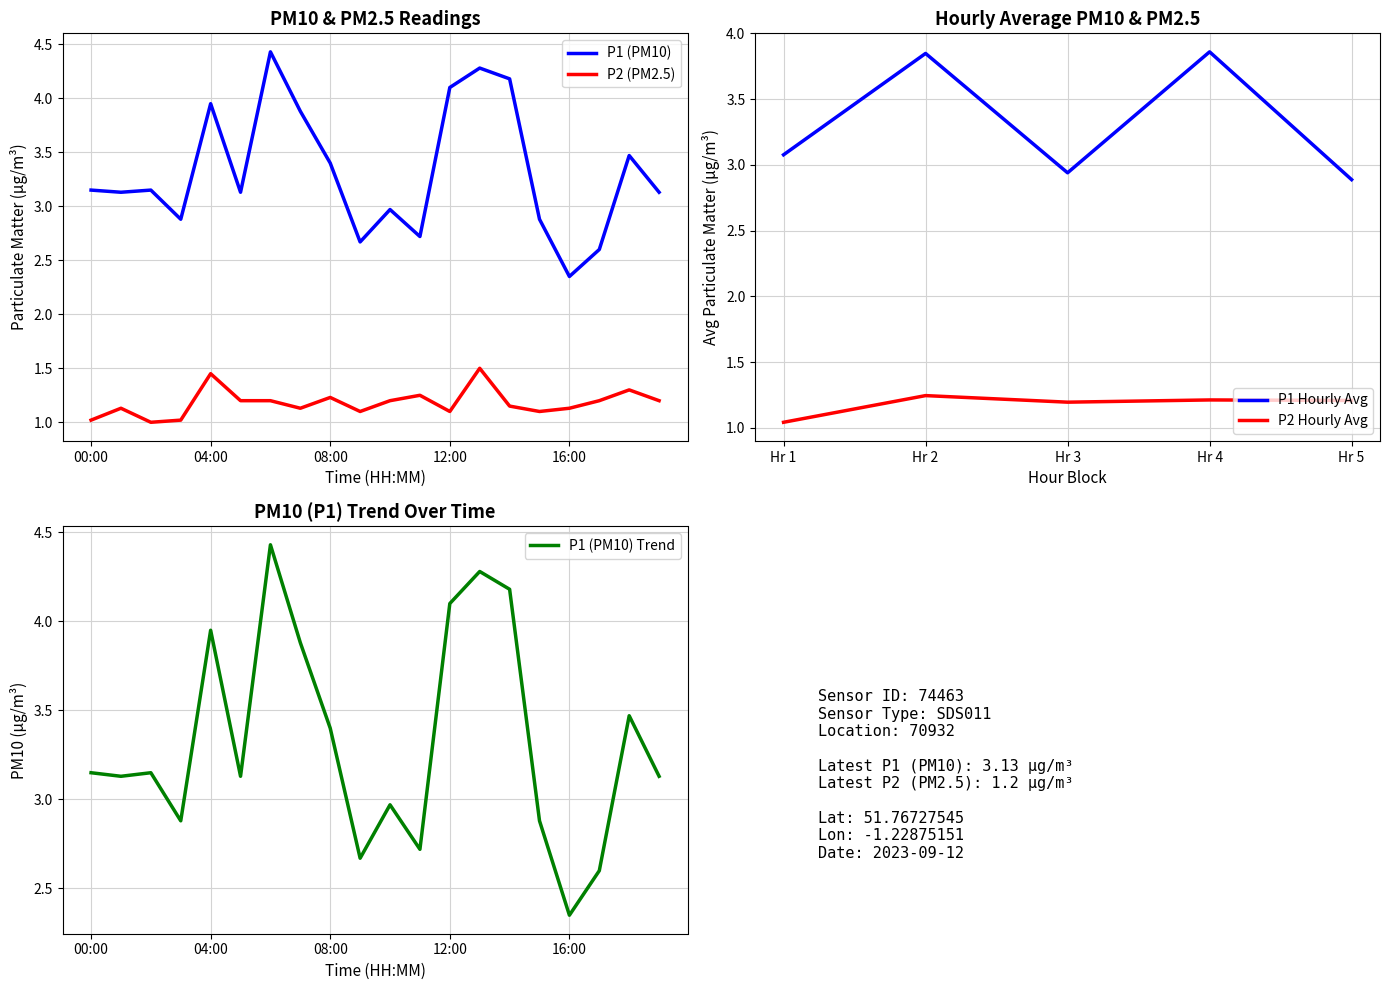

How many data points in P1 are less than 3?

7